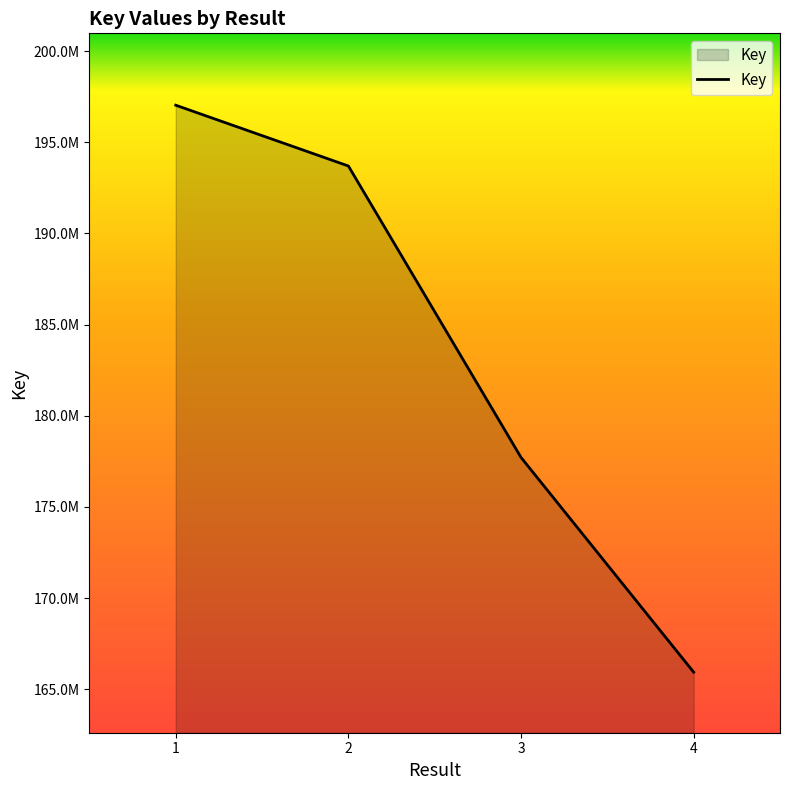

Does the chart display data point markers on the line(s)?

No